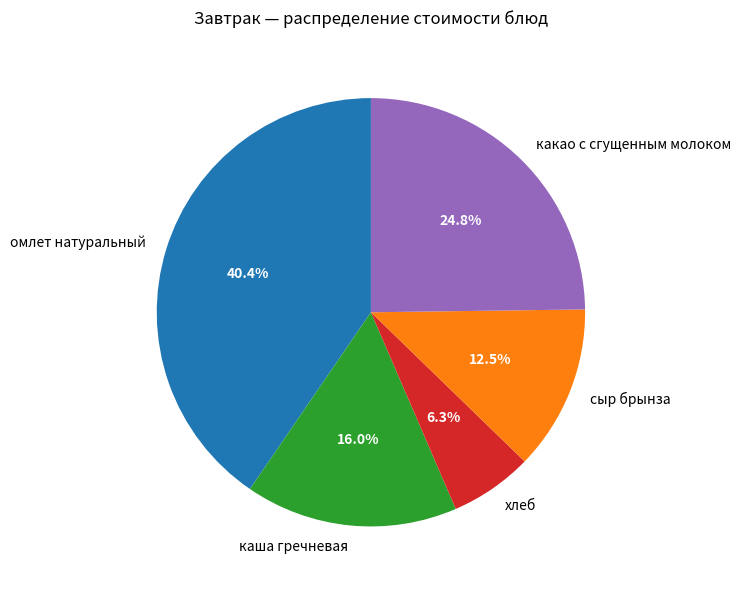

Does каша гречневая account for over 50% of the chart?

No